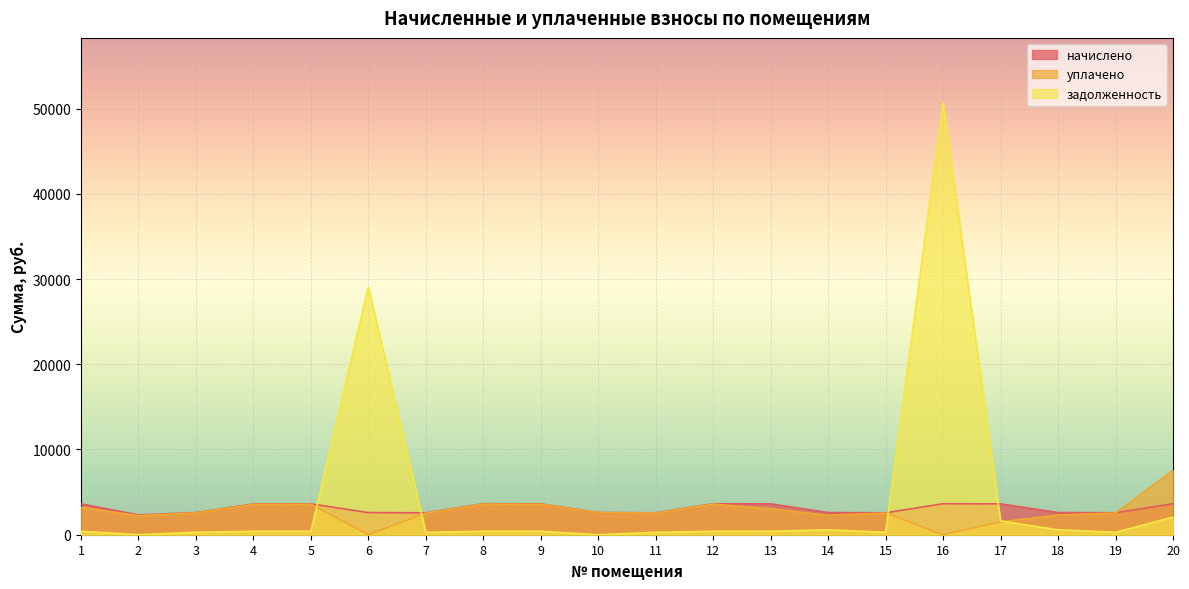

The value of начислено at 4 is 5301.1. True or false?

False